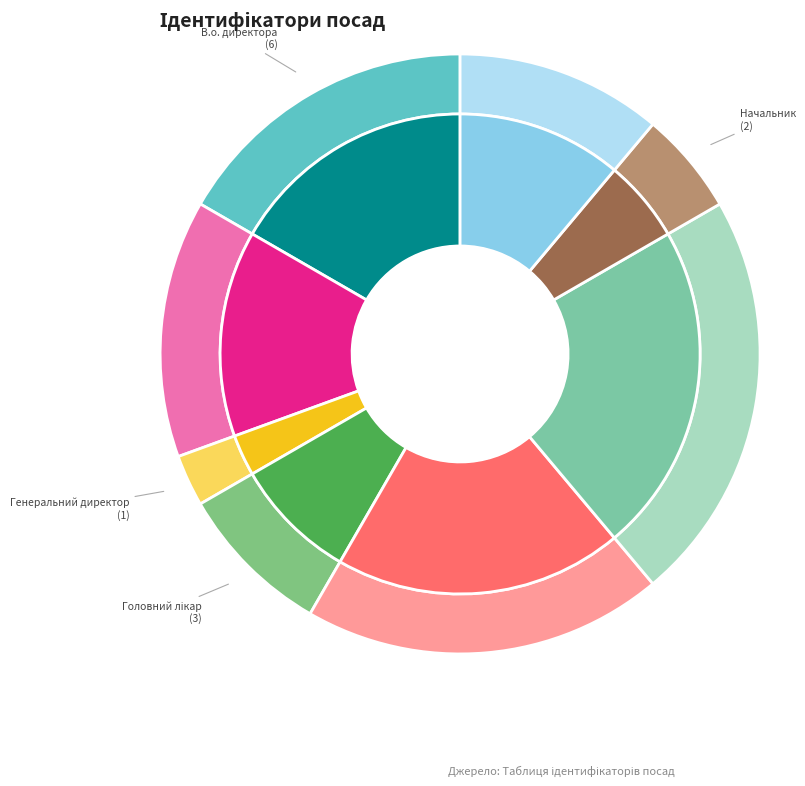

What percentage is the Директор slice, to the nearest percent?

19%